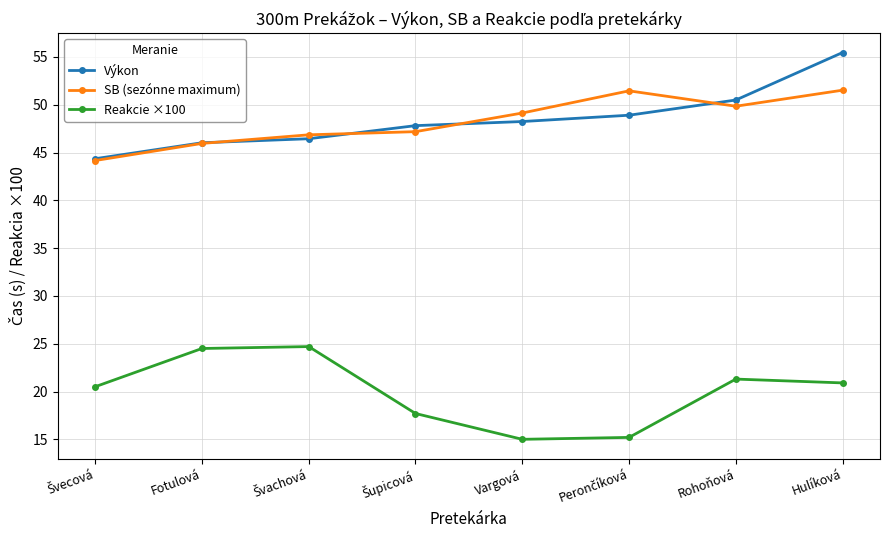

At which category is the sum across all series the highest?

Hulíková